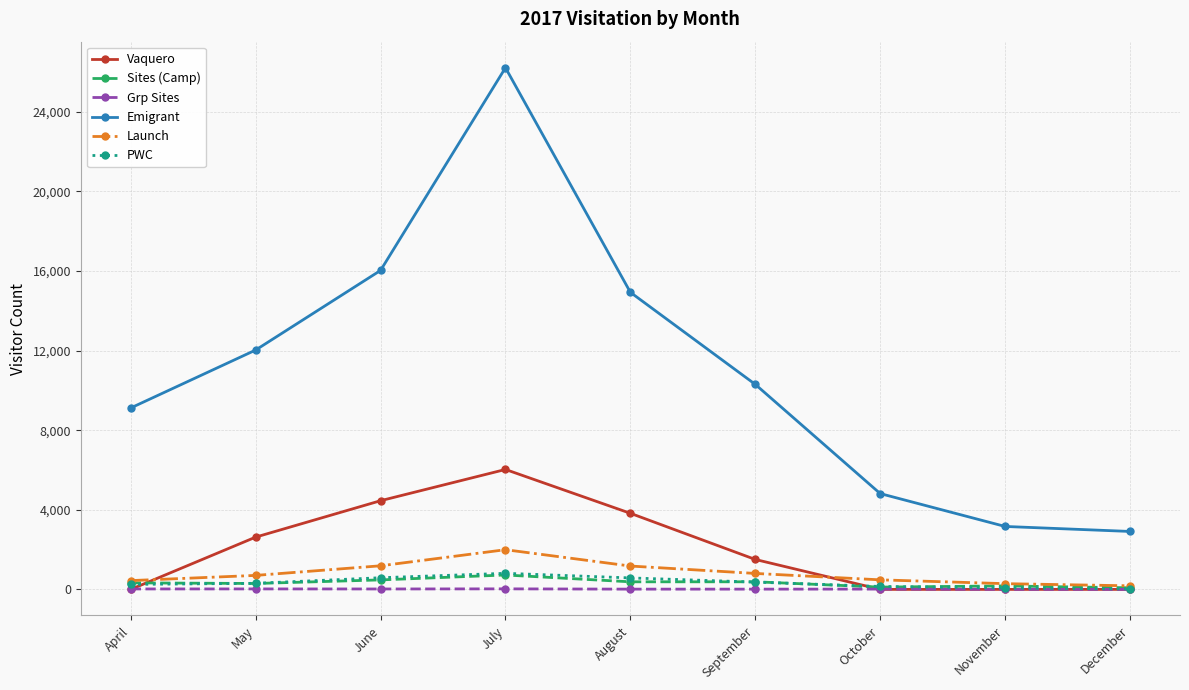

At which category does the chart reach its peak across all series?

July